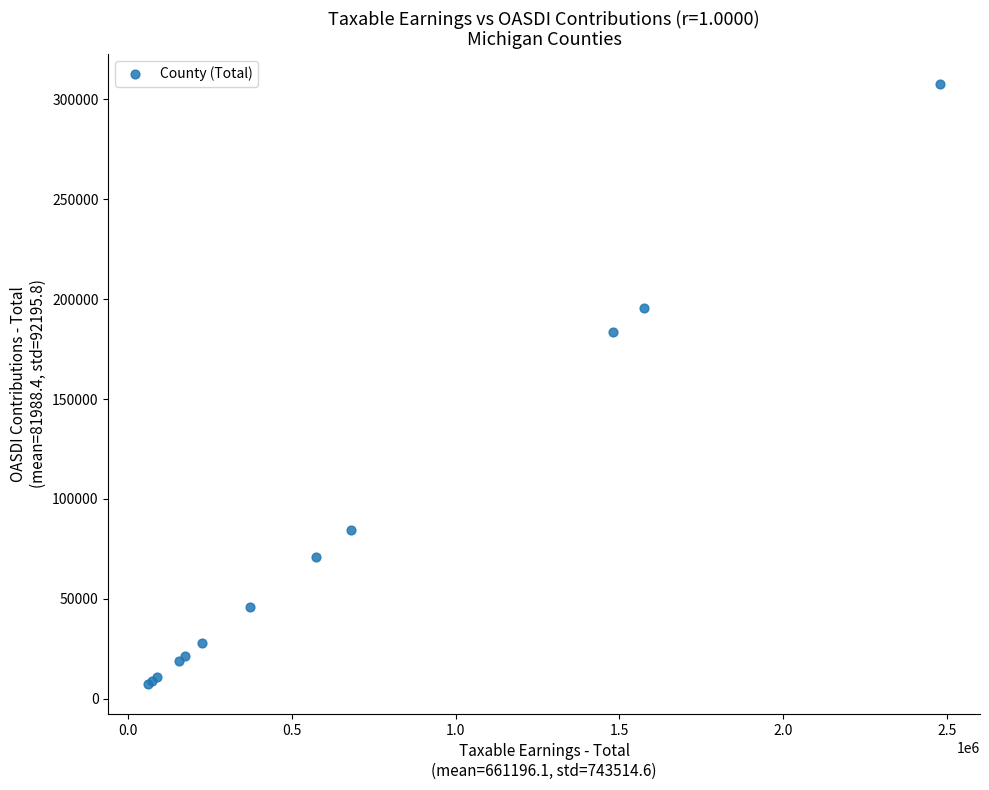

What Y value in the scatter plot is closest to 157519?

183669